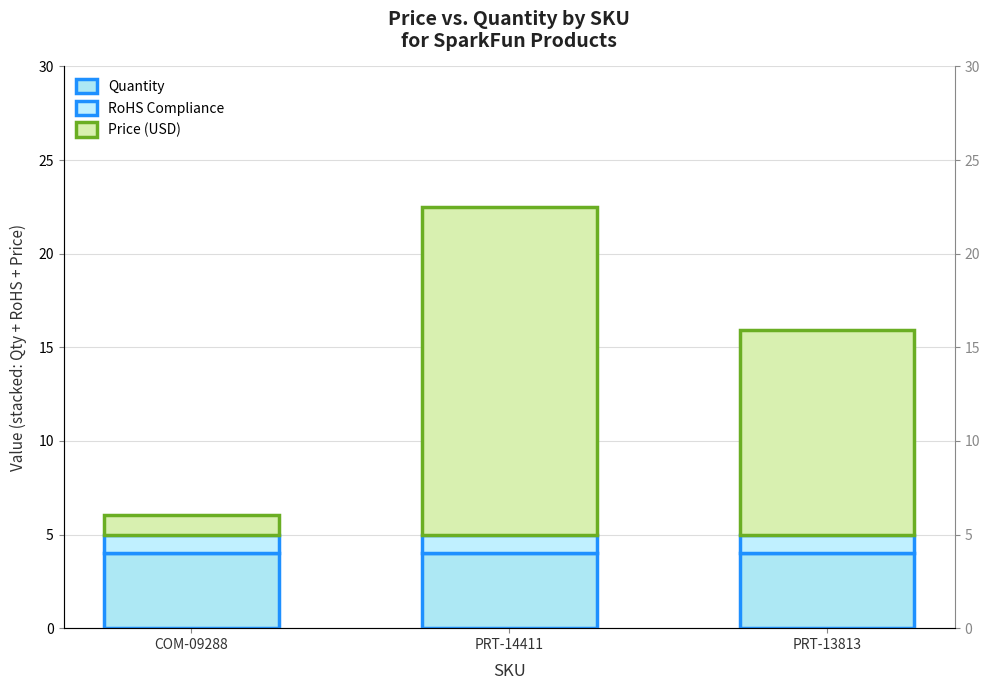

List the series in order of their peak value, lowest first.

RoHS Compliance, Quantity, Price (USD)